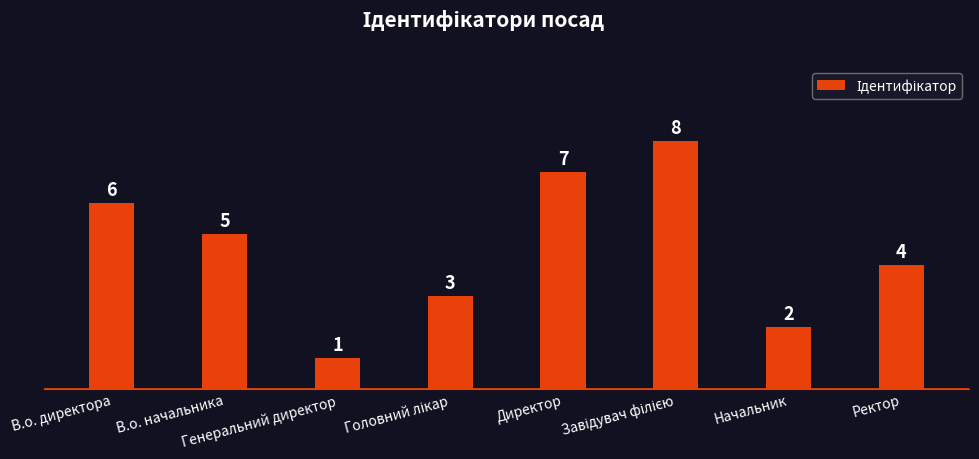

The chart shows a value of 6 at Ректор. True or false?

False